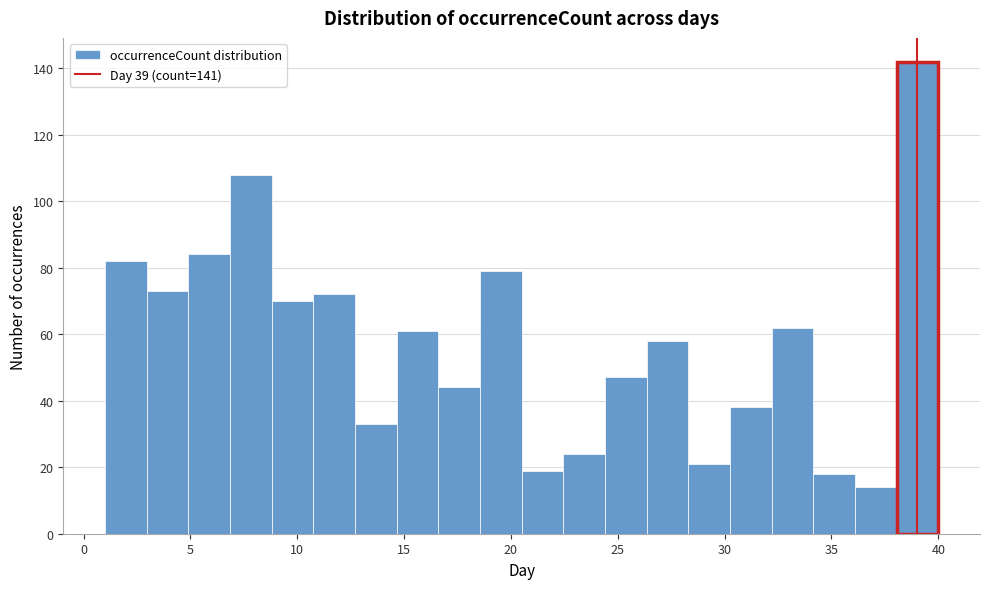

Read against the x-axis, roughly where is the centre of the tallest bar?

39.0